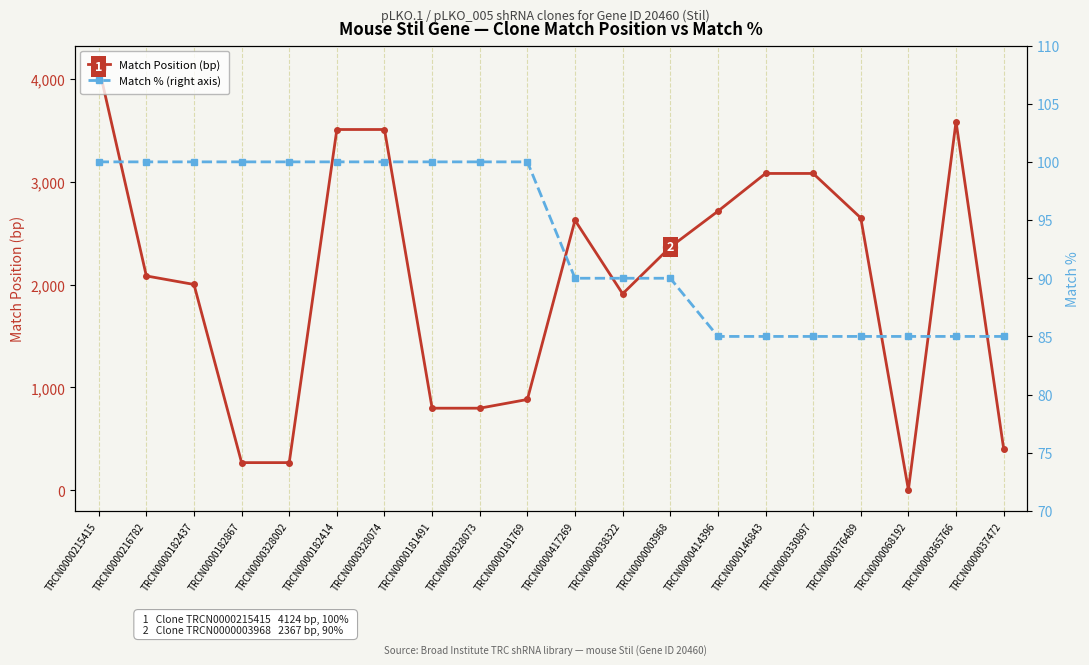

True or false: Match % (right axis) has more than 1 points higher than both neighbors.

False